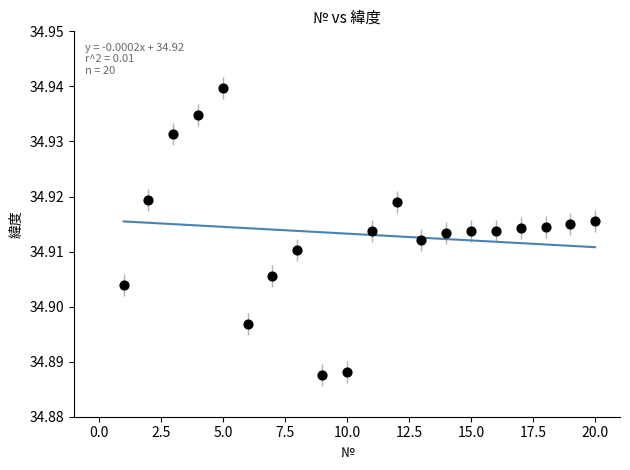

What is the range of X values (max minus min)?

19.0